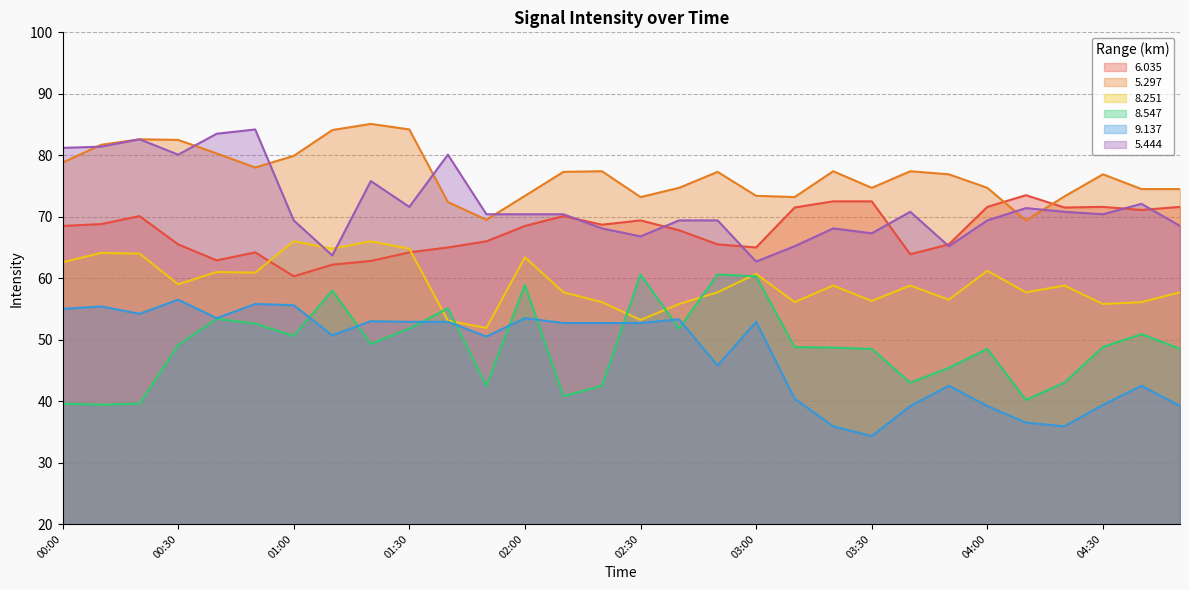

Where is the first local maximum for 6.035?

00:20